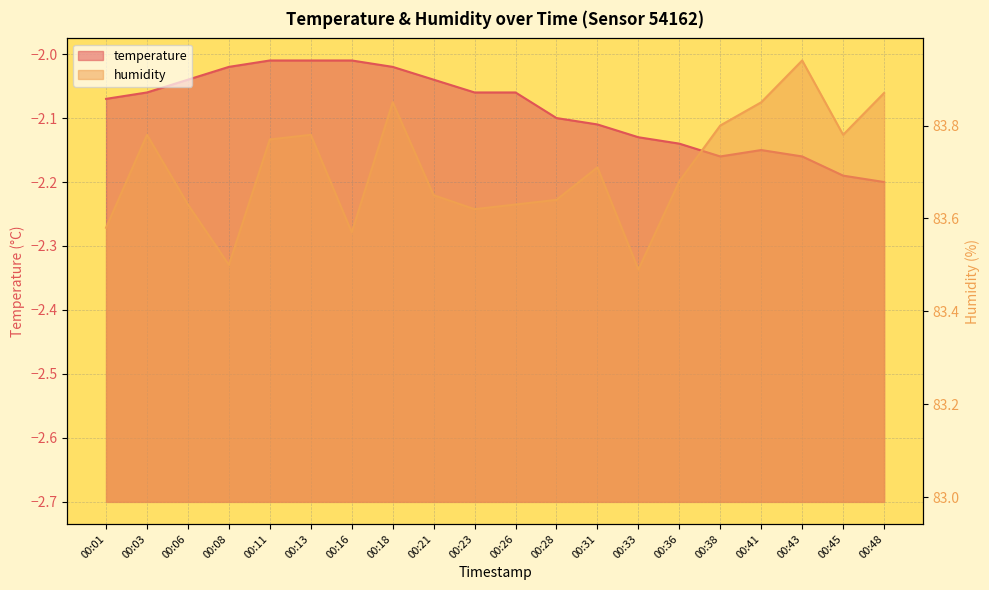

At which category is the sum across all series the highest?

00:18